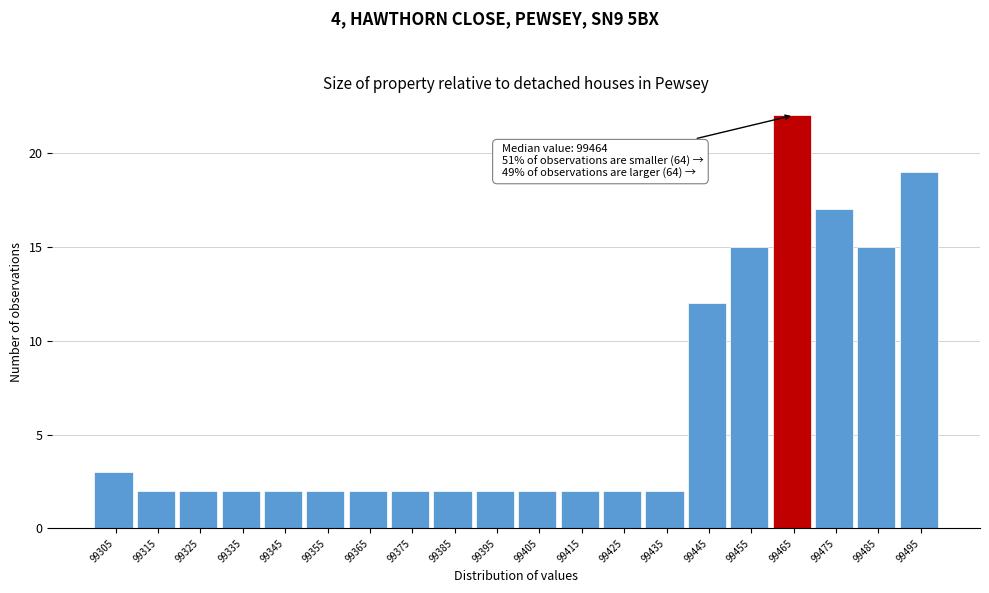

Over which range of the x-axis is the bar tallest?

99460 to 99470